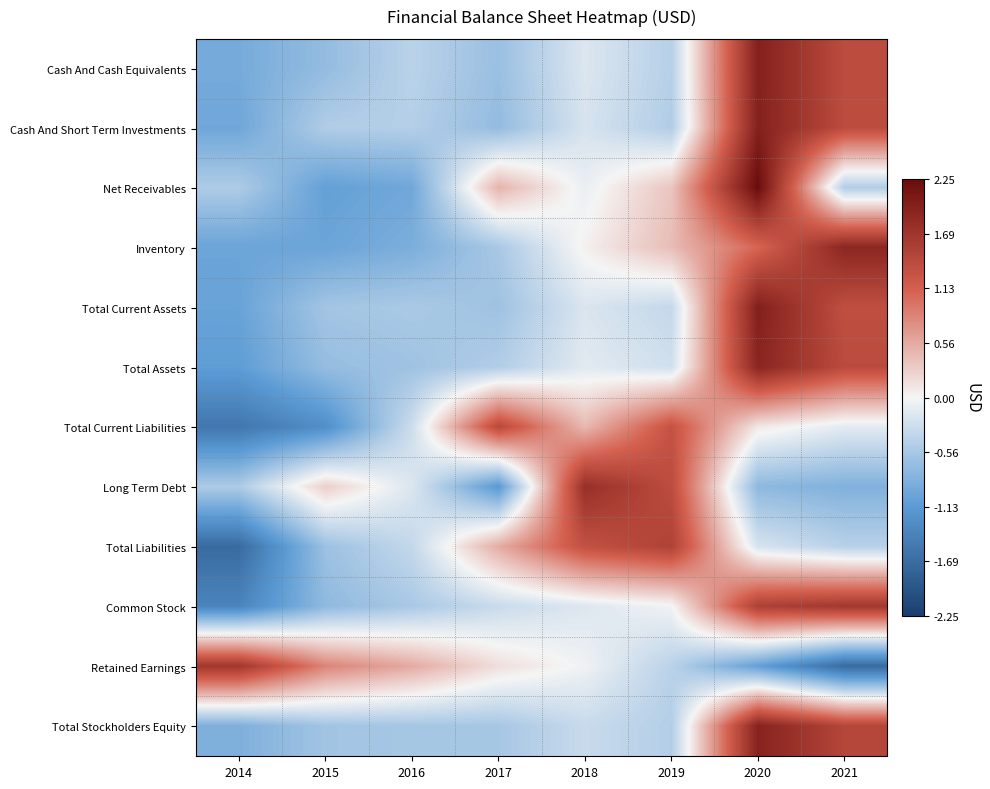

What is the difference between the highest and lowest values at 2015?

2.1